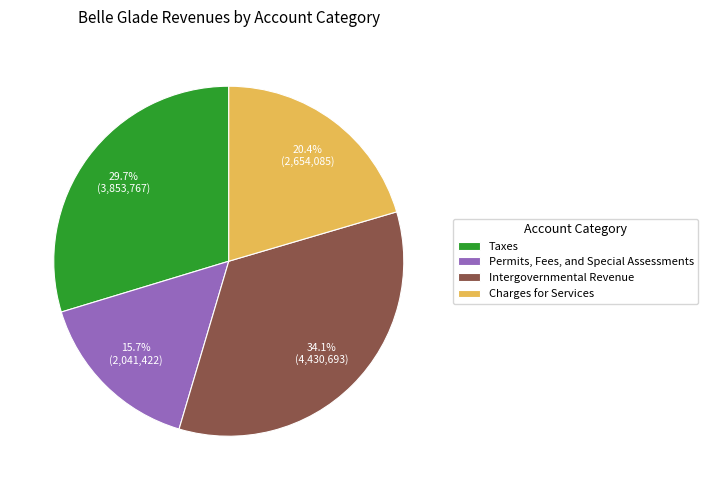

Which slice is the largest?

Intergovernmental Revenue